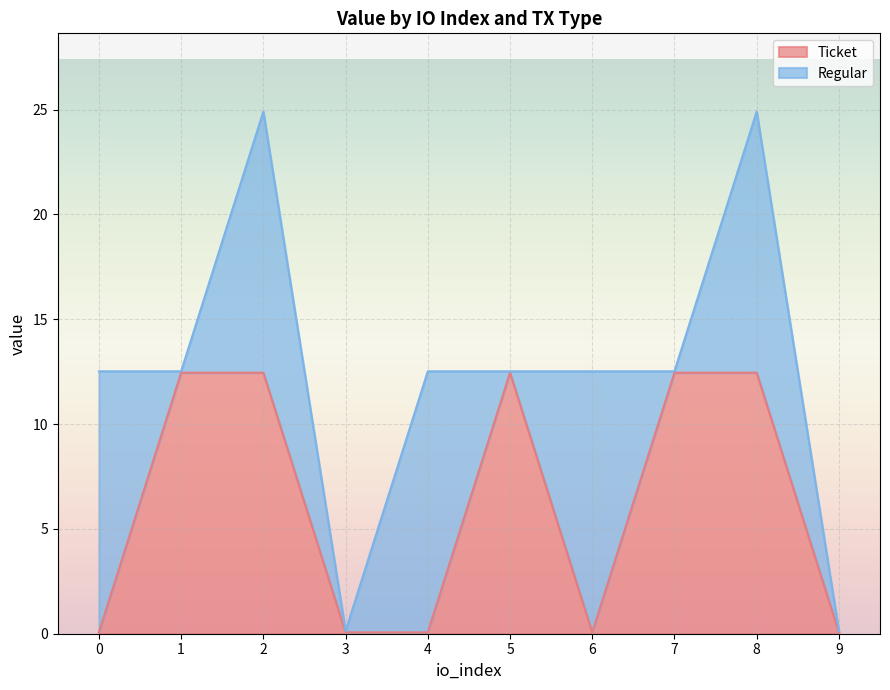

What is the value of the 6th point from the left?

12.4